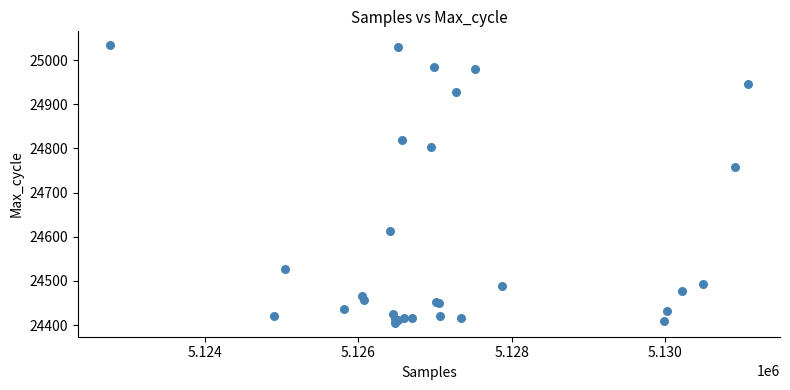

What Y value in the scatter plot is closest to 24719?

24757